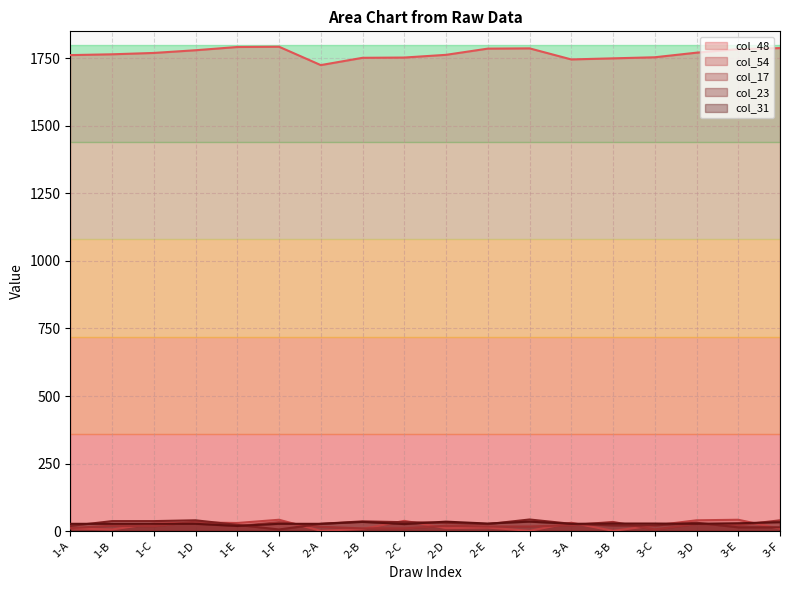

How many data points in col_17 are less than 20?

9